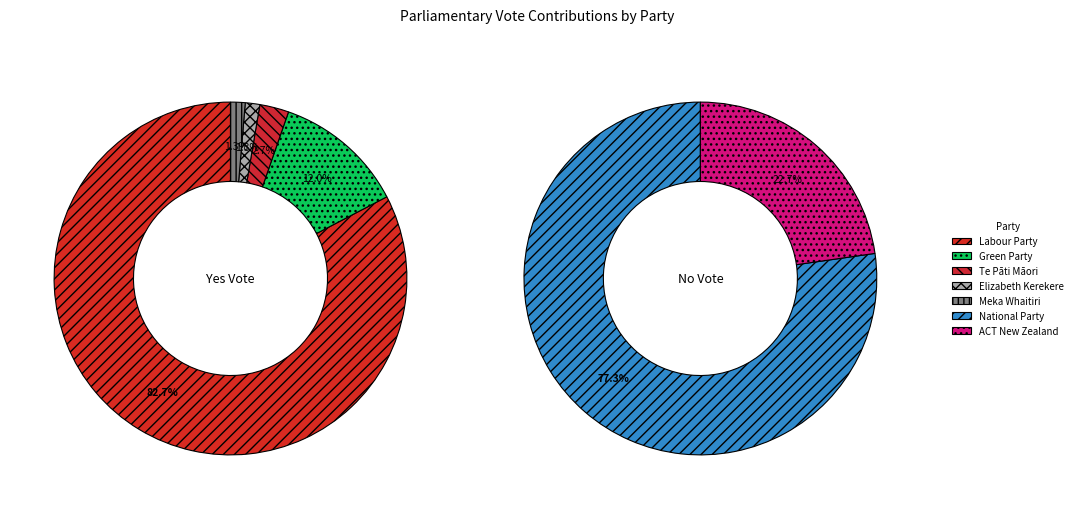

True or false: Green Party accounts for 8% of the total.

True